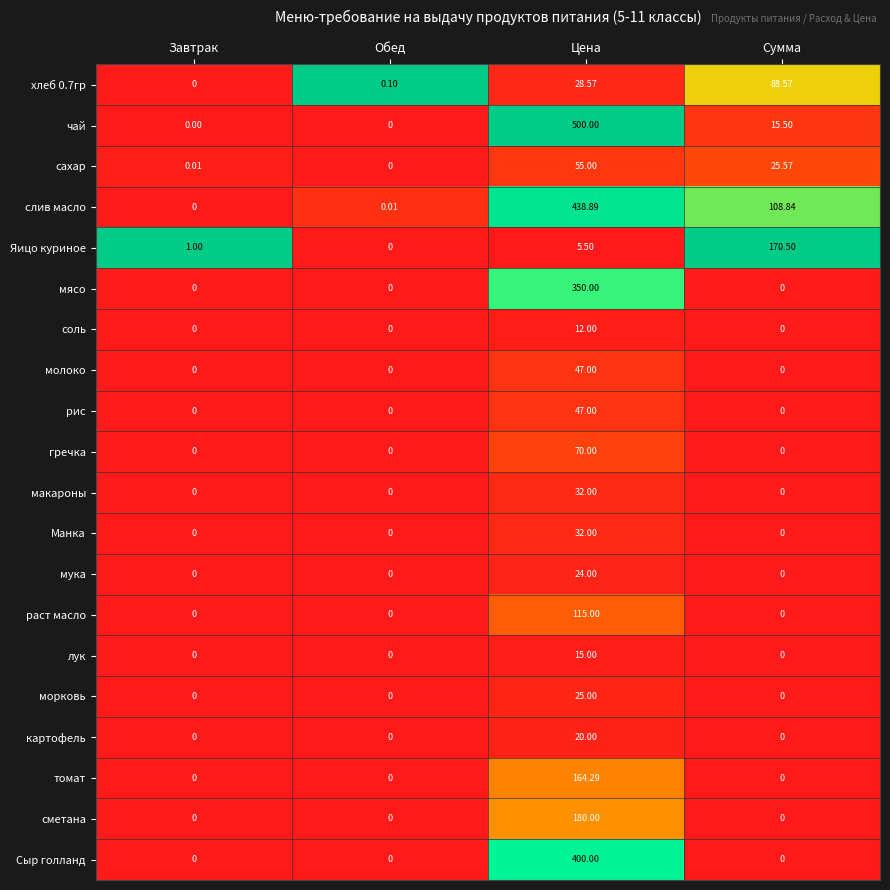

List the labels in order of Яицо куриное value, largest first.

Сумма, Цена, Завтрак, Обед